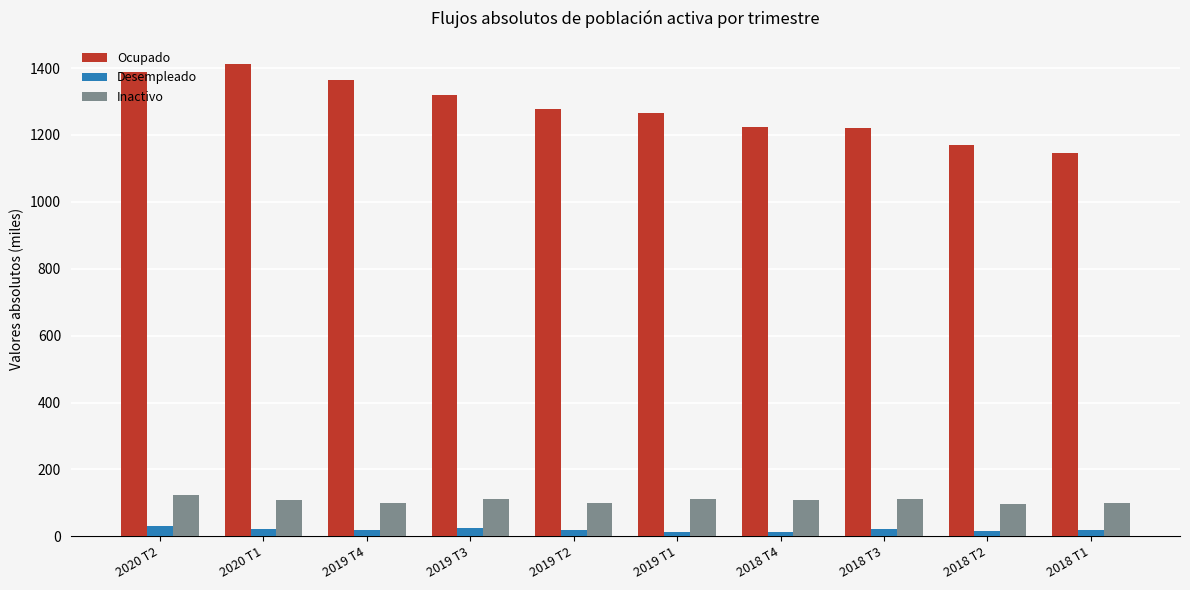

Is it true that Ocupado equals 1225.1 at 2018 T4?

True